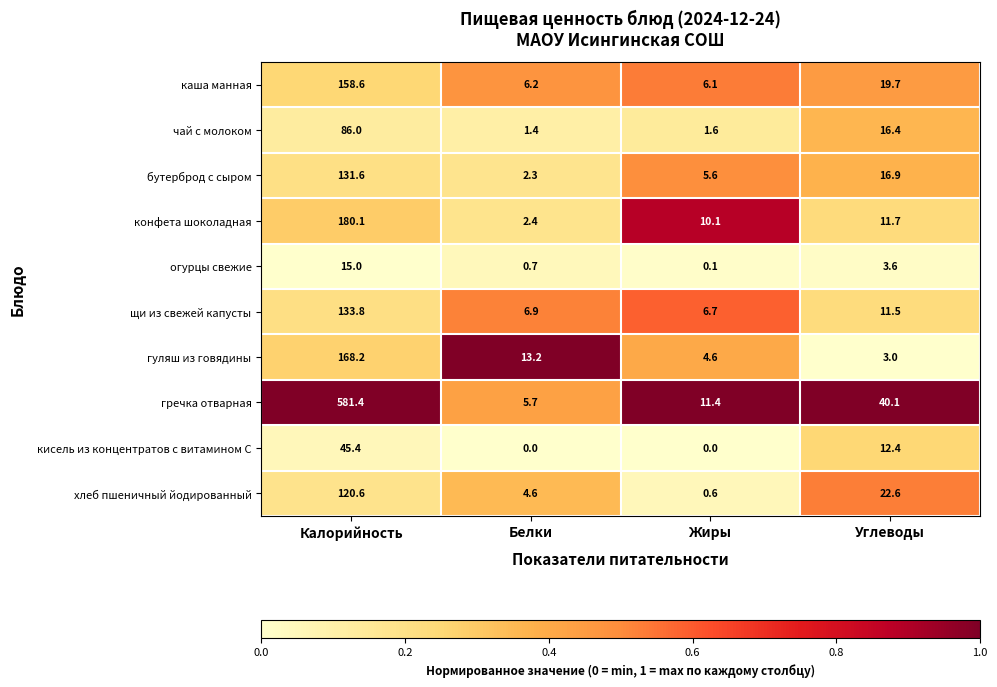

What is the maximum value shown in the chart?

581.4